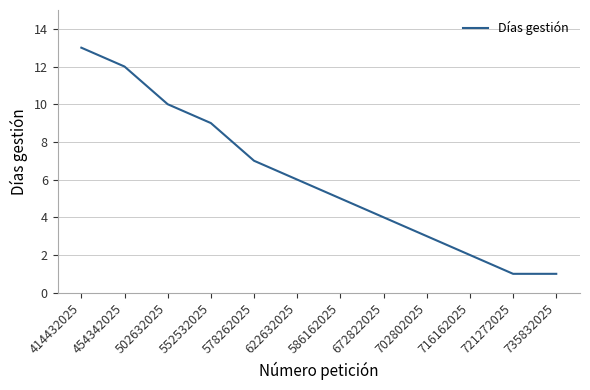

What position from the right is 586162025?

6